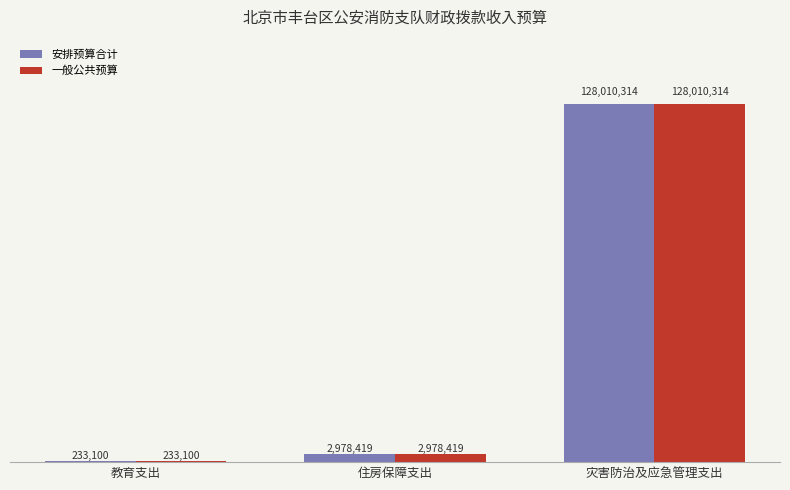

Reading left to right, what are all the values shown in this chart?

安排预算合计: 教育支出=233100	住房保障支出=2978419	灾害防治及应急管理支出=128010314
一般公共预算: 教育支出=233100	住房保障支出=2978419	灾害防治及应急管理支出=128010314